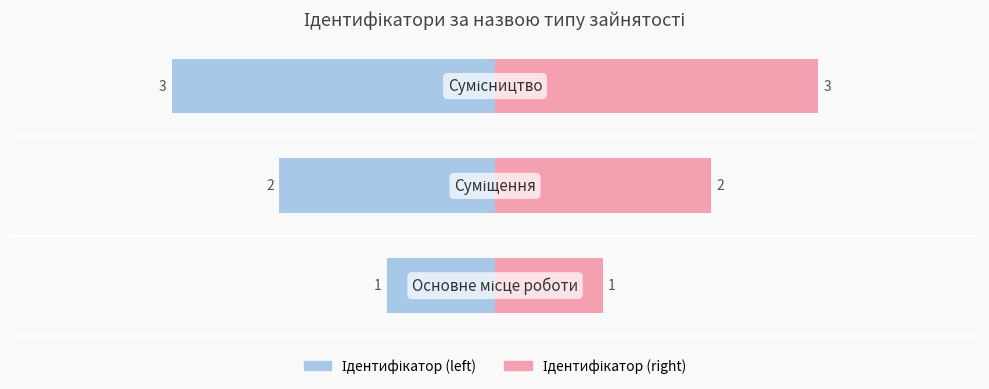

Reading left to right, list all the values displayed in this chart.

Ідентифікатор (left): -1	-2	-3
Ідентифікатор (right): 1	2	3